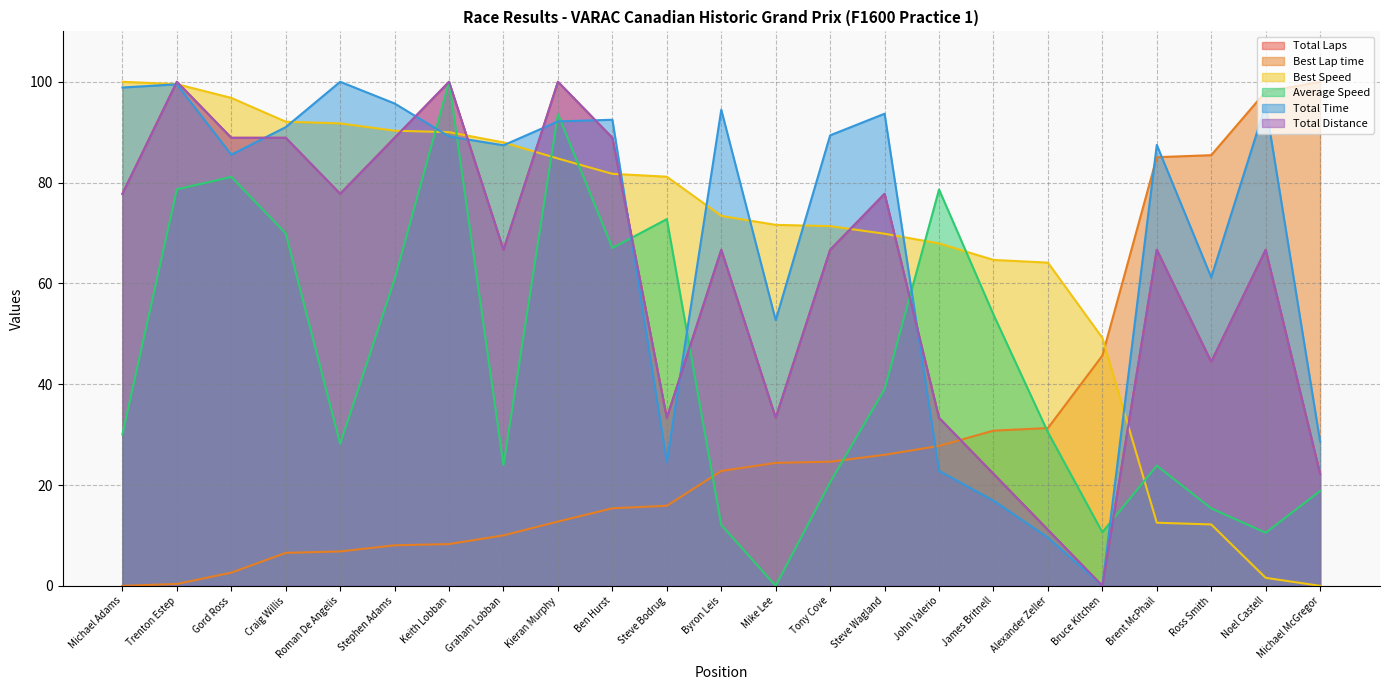

Reading left to right, what are all the values shown in this chart?

Total Laps: Michael Adams=77.8	Trenton Estep=100.0	Gord Ross=88.9	Craig Willis=88.9	Roman De Angelis=77.8	Stephen Adams=88.9	Keith Lobban=100.0	Graham Lobban=66.7	Kieran Murphy=100.0	Ben Hurst=88.9	Steve Bodrug=33.3	Byron Leis=66.7	Mike Lee=33.3	Tony Cove=66.7	Steve Wagland=77.8	John Valerio=33.3	James Britnell=22.2	Alexander Zeller=11.1	Bruce Kitchen=0.0	Brent McPhail=66.7	Ross Smith=44.4	Noel Castell=66.7	Michael McGregor=22.2
Best Lap time: Michael Adams=0.0	Trenton Estep=0.4	Gord Ross=2.6	Craig Willis=6.5	Roman De Angelis=6.8	Stephen Adams=8.0	Keith Lobban=8.3	Graham Lobban=10.0	Kieran Murphy=12.8	Ben Hurst=15.4	Steve Bodrug=15.9	Byron Leis=22.8	Mike Lee=24.4	Tony Cove=24.6	Steve Wagland=26.0	John Valerio=27.8	James Britnell=30.8	Alexander Zeller=31.3	Bruce Kitchen=45.7	Brent McPhail=85.0	Ross Smith=85.4	Noel Castell=98.1	Michael McGregor=100.0
Best Speed: Michael Adams=100.0	Trenton Estep=99.5	Gord Ross=96.8	Craig Willis=92.1	Roman De Angelis=91.7	Stephen Adams=90.3	Keith Lobban=90.0	Graham Lobban=88.0	Kieran Murphy=84.8	Ben Hurst=81.7	Steve Bodrug=81.2	Byron Leis=73.4	Mike Lee=71.6	Tony Cove=71.4	Steve Wagland=69.9	John Valerio=67.9	James Britnell=64.7	Alexander Zeller=64.1	Bruce Kitchen=49.2	Brent McPhail=12.5	Ross Smith=12.2	Noel Castell=1.6	Michael McGregor=0.0
Average Speed: Michael Adams=30.1	Trenton Estep=78.7	Gord Ross=81.1	Craig Willis=69.9	Roman De Angelis=28.2	Stephen Adams=60.8	Keith Lobban=100.0	Graham Lobban=24.0	Kieran Murphy=93.6	Ben Hurst=67.0	Steve Bodrug=72.8	Byron Leis=12.1	Mike Lee=0.0	Tony Cove=20.5	Steve Wagland=39.0	John Valerio=78.6	James Britnell=53.8	Alexander Zeller=30.5	Bruce Kitchen=10.6	Brent McPhail=23.8	Ross Smith=15.4	Noel Castell=10.5	Michael McGregor=18.8
Total Time: Michael Adams=98.9	Trenton Estep=99.5	Gord Ross=85.5	Craig Willis=91.0	Roman De Angelis=100.0	Stephen Adams=95.7	Keith Lobban=89.2	Graham Lobban=87.4	Kieran Murphy=92.1	Ben Hurst=92.5	Steve Bodrug=24.6	Byron Leis=94.5	Mike Lee=52.7	Tony Cove=89.4	Steve Wagland=93.7	John Valerio=22.8	James Britnell=16.9	Alexander Zeller=9.6	Bruce Kitchen=0.0	Brent McPhail=87.5	Ross Smith=61.2	Noel Castell=95.4	Michael McGregor=28.6
Total Distance: Michael Adams=77.8	Trenton Estep=100.0	Gord Ross=88.9	Craig Willis=88.9	Roman De Angelis=77.8	Stephen Adams=88.9	Keith Lobban=100.0	Graham Lobban=66.7	Kieran Murphy=100.0	Ben Hurst=88.9	Steve Bodrug=33.3	Byron Leis=66.7	Mike Lee=33.3	Tony Cove=66.7	Steve Wagland=77.8	John Valerio=33.3	James Britnell=22.2	Alexander Zeller=11.1	Bruce Kitchen=0.0	Brent McPhail=66.7	Ross Smith=44.4	Noel Castell=66.7	Michael McGregor=22.2